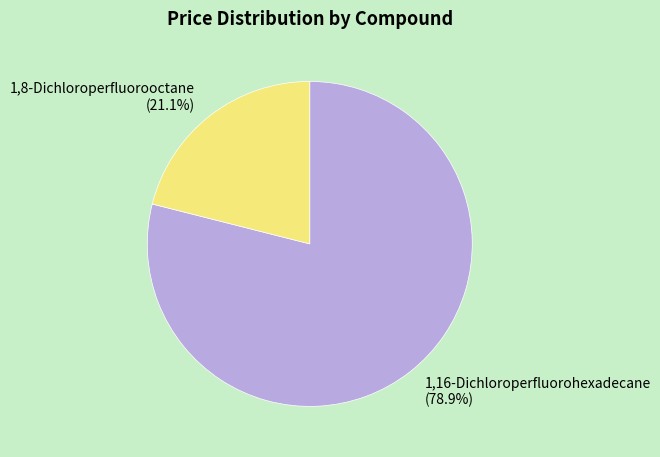

How much of the chart is everything except 1,8-Dichloroperfluorooctane?

78.9%